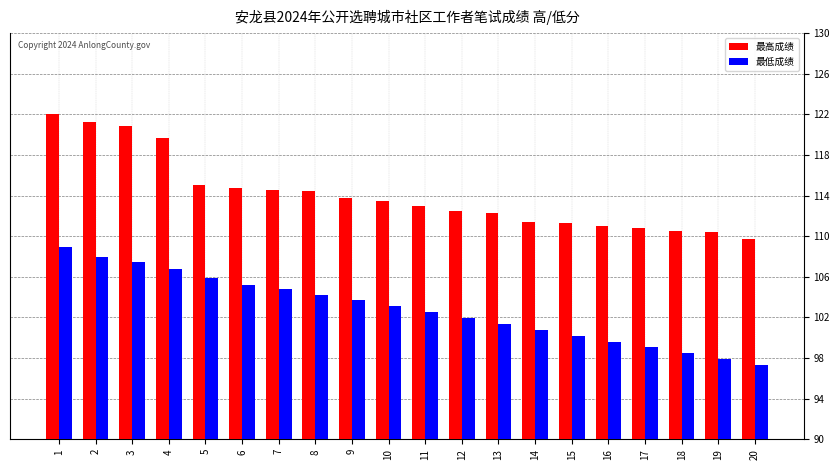

How many distinct data groups are displayed?

2